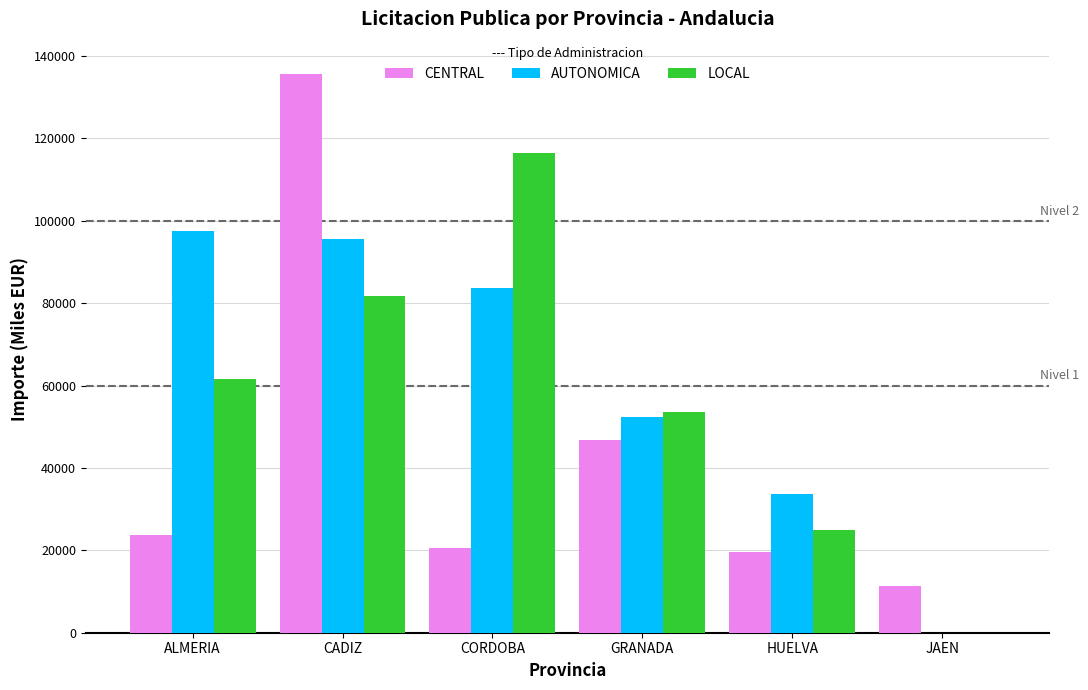

What is the sum of all CENTRAL values?

257724.9